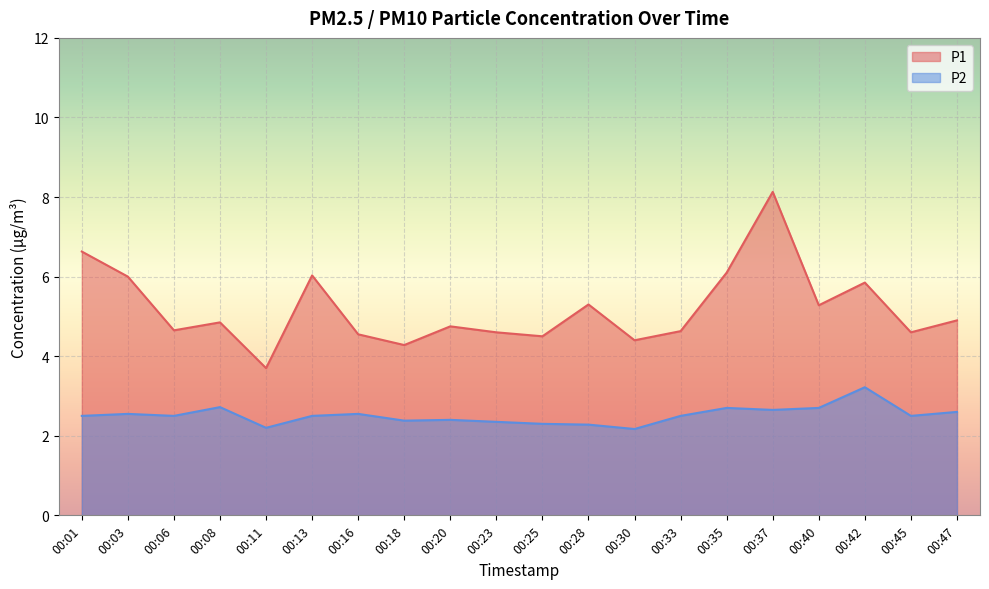

How many interior local valleys does the P2 series have?

6